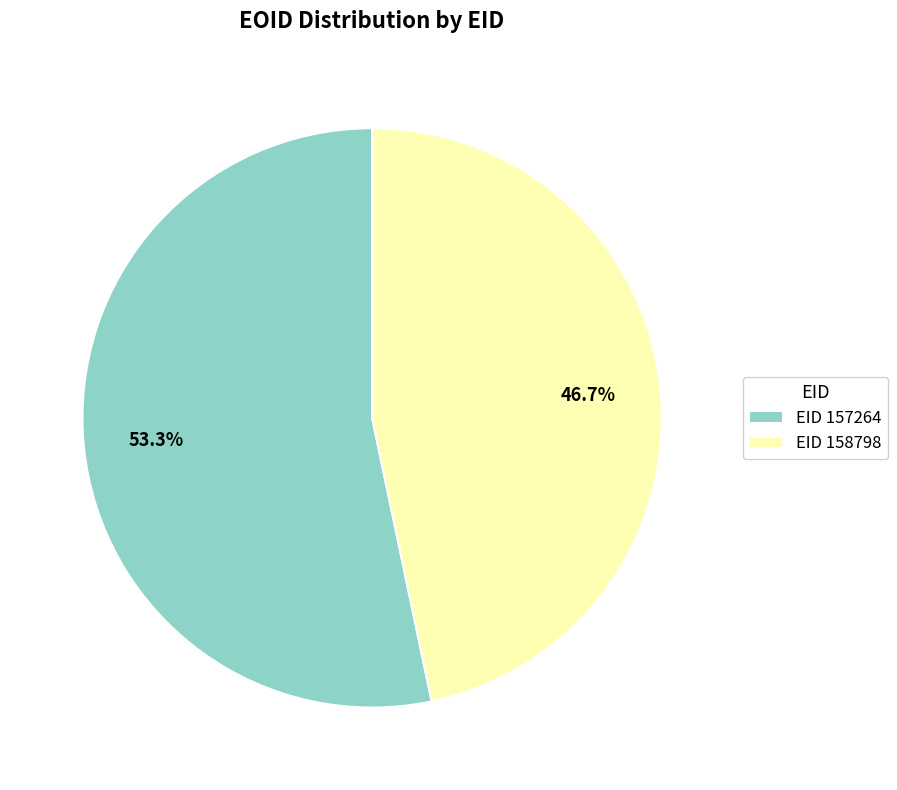

How many segments does this pie chart have?

2